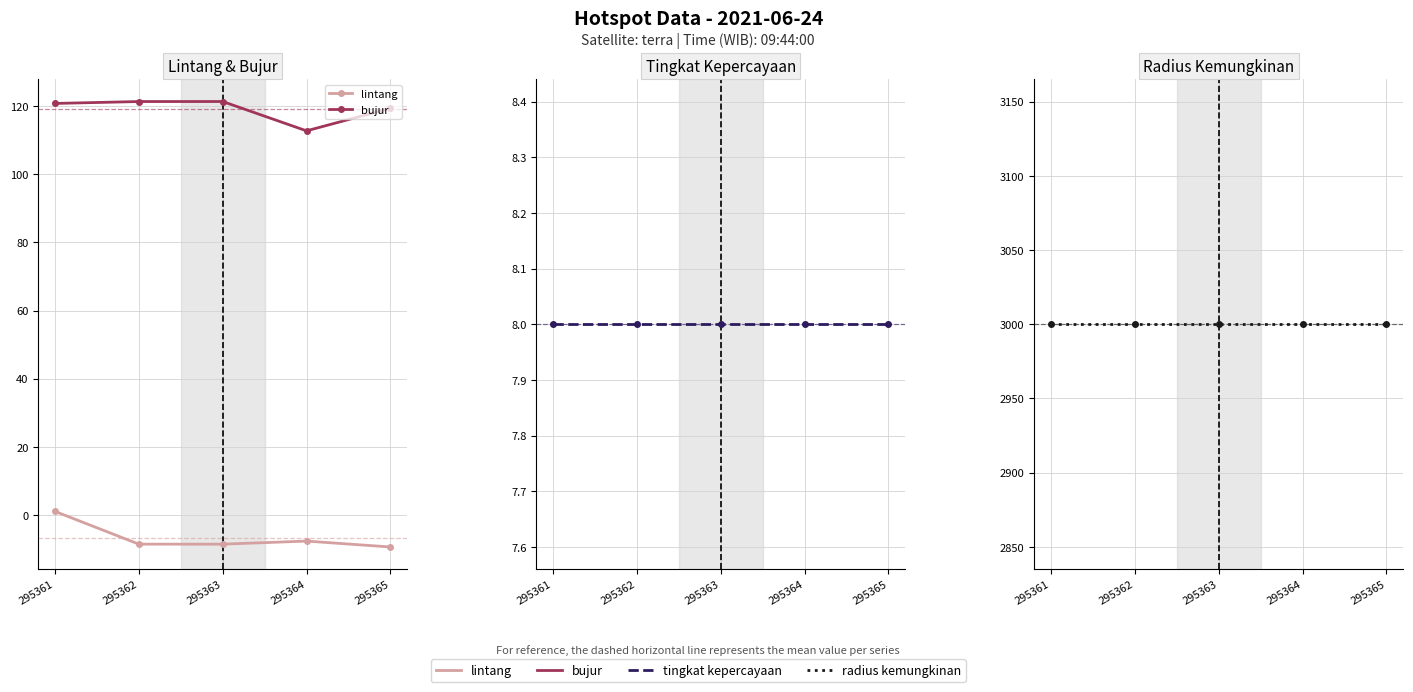

What is the minimum value for lintang?

-9.4